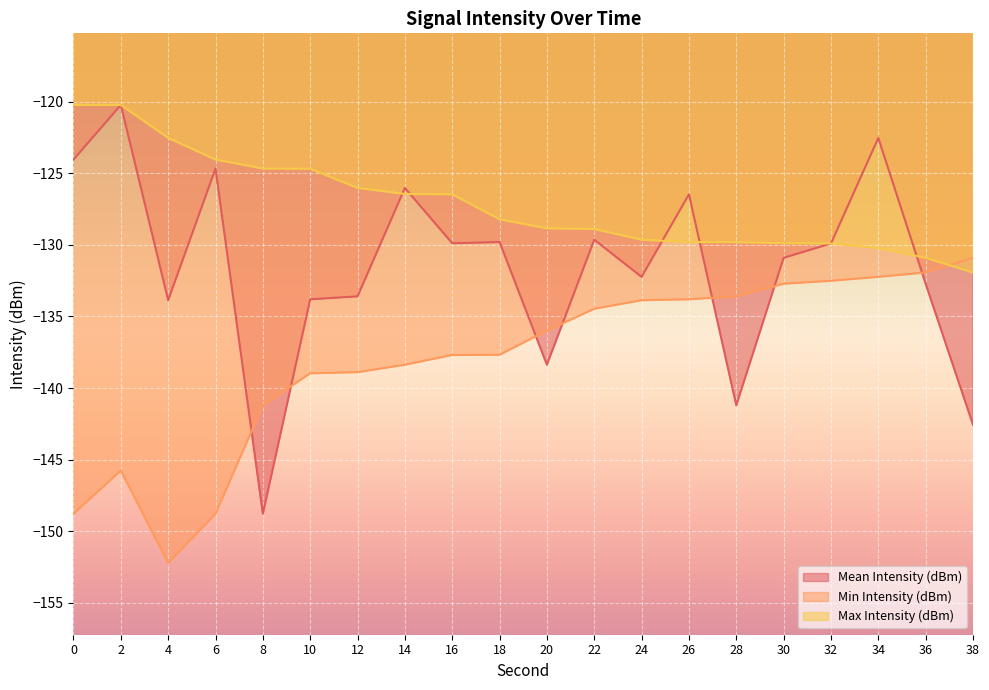

Which series has the largest range (max minus min)?

Mean Intensity (dBm)